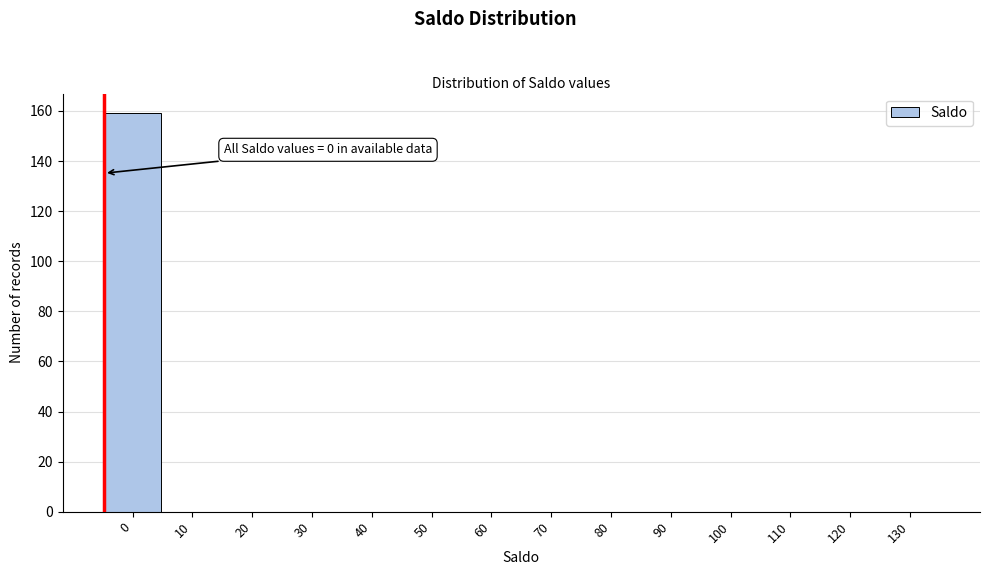

Reading left to right, extract all data points from this chart.

0=159	10=0	20=0	30=0	40=0	50=0	60=0	70=0	80=0	90=0	100=0	110=0	120=0	130=0